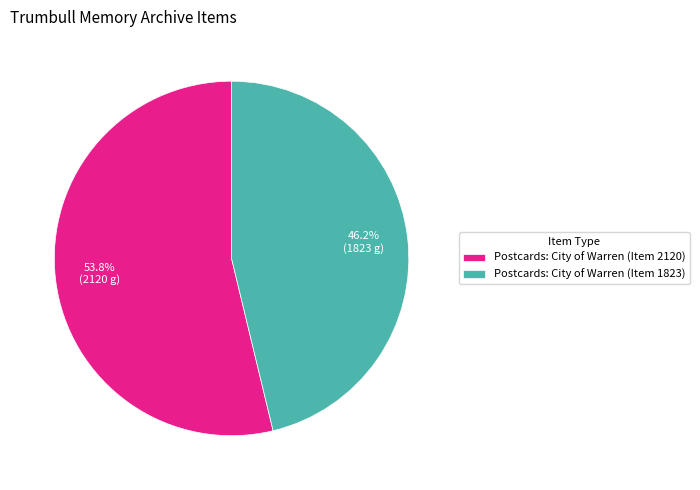

Between Postcards: City of Warren (Item 2120) and Postcards: City of Warren (Item 1823), which is larger?

Postcards: City of Warren (Item 2120)